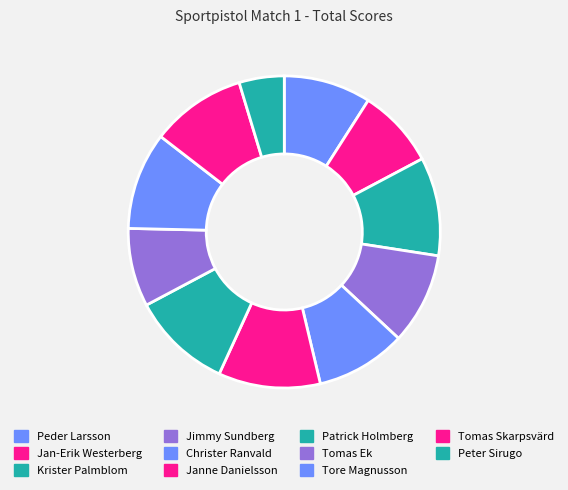

To the nearest percent, what percentage of the pie is Peder Larsson?

9%